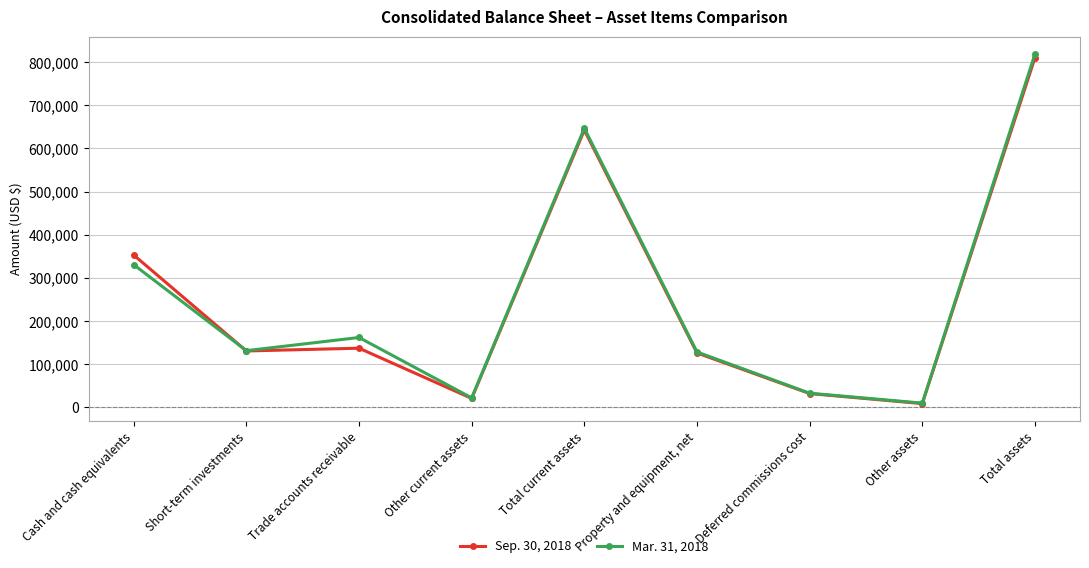

True or false: Sep. 30, 2018 has a value of 130919 at Short-term investments.

True